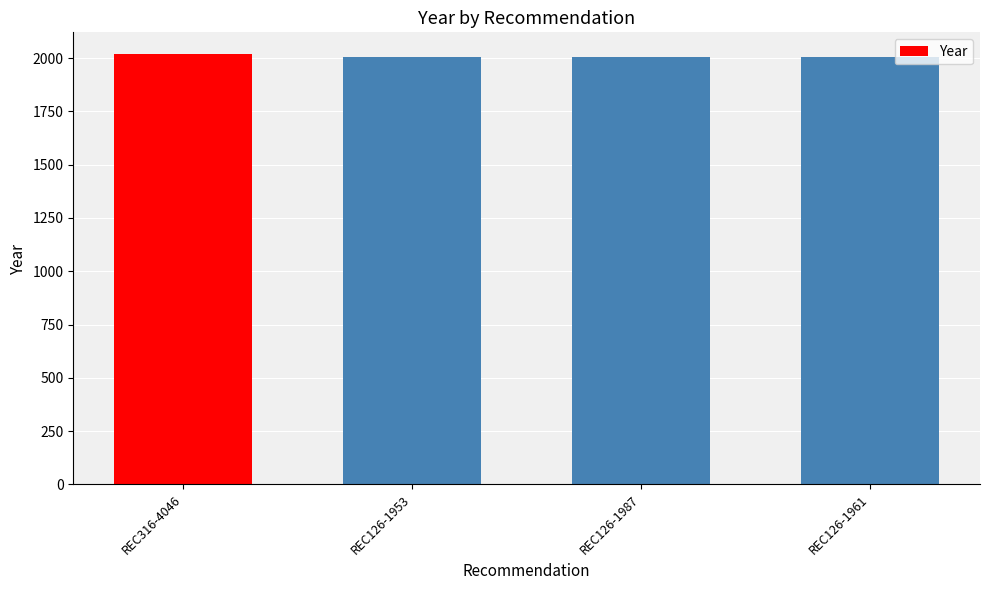

Count the number of data series in this chart.

1